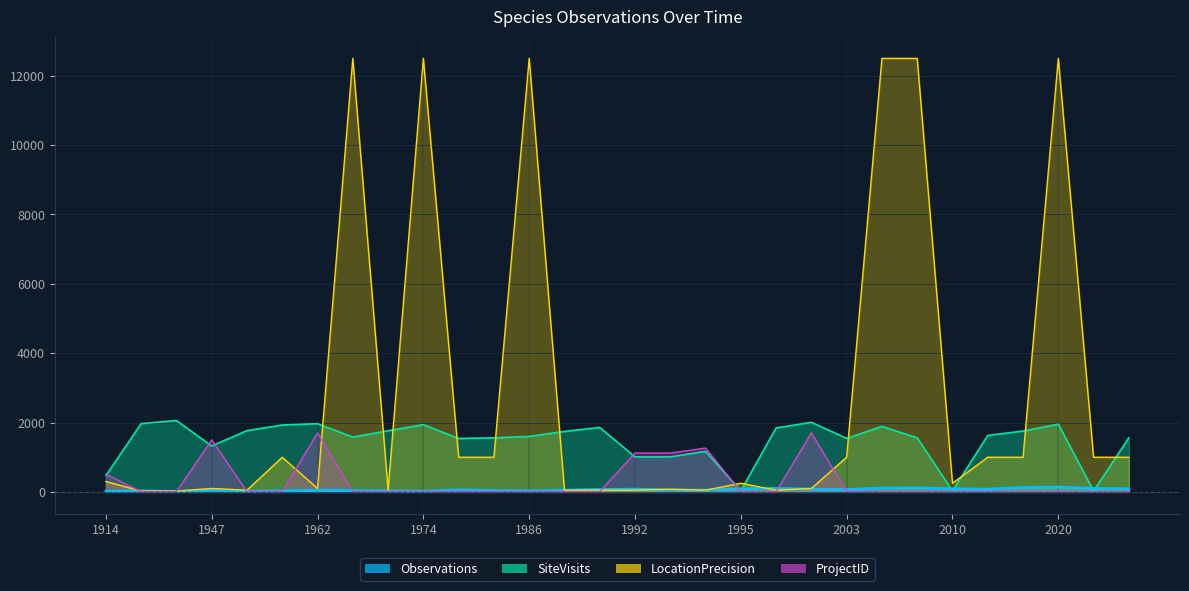

How many lines are shown in the chart?

4